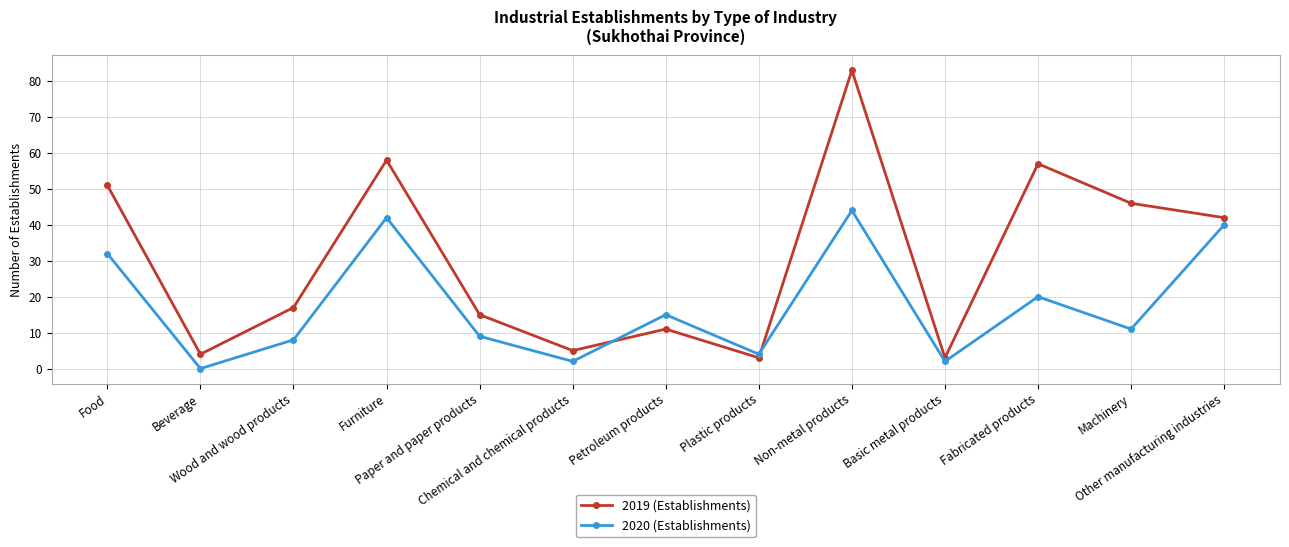

The 2020 (Establishments) series shows 40 at Other manufacturing industries. True or false?

True